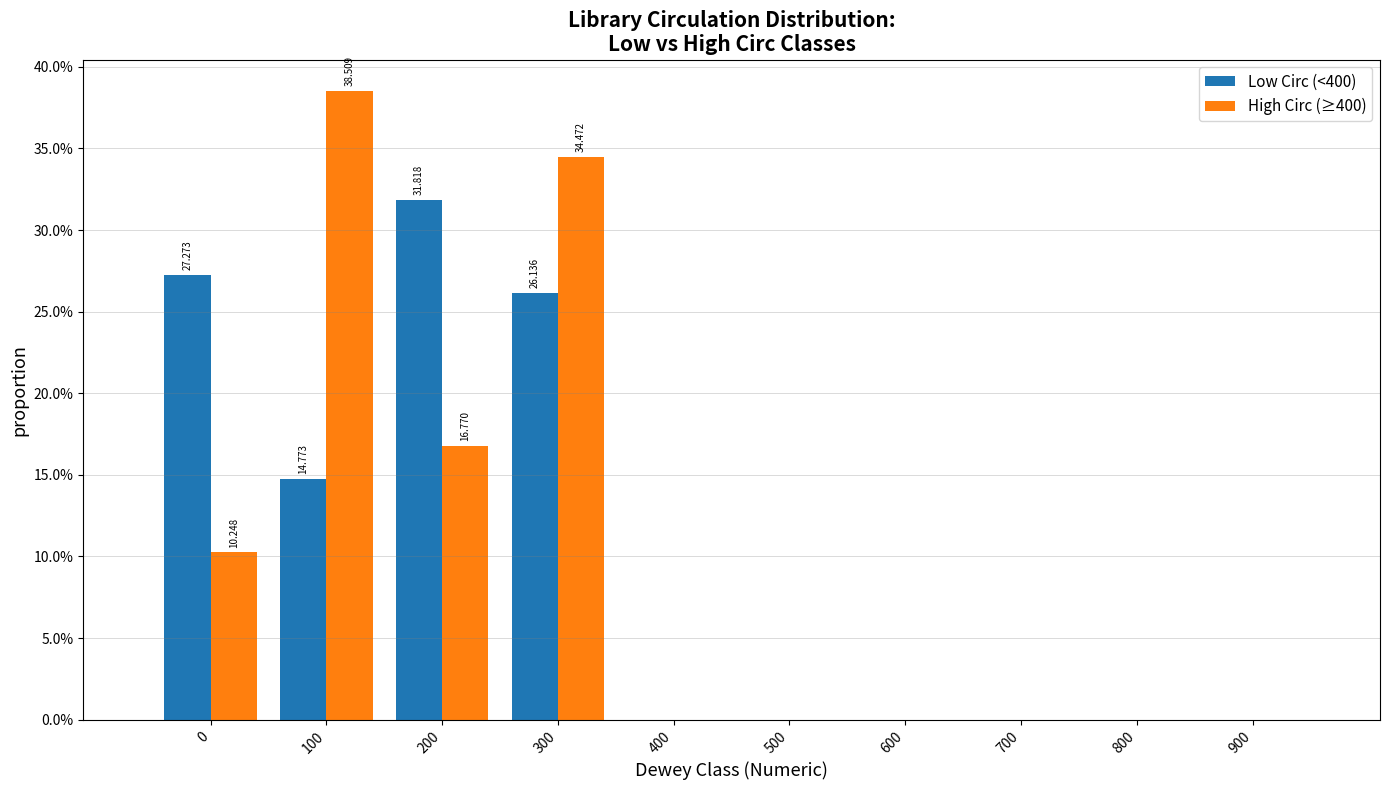

Is the value of Low Circ (<400) at 300 greater than the value of High Circ (≥400) at 400?

Yes